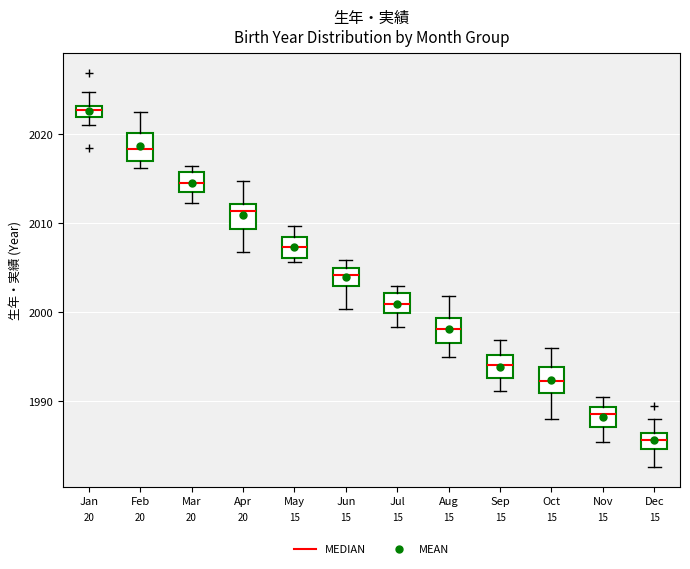

Where does the median line of the box for Sep sit on the y-axis? The values are not printed on the chart, so give them approximately, as read against the axis.

1994